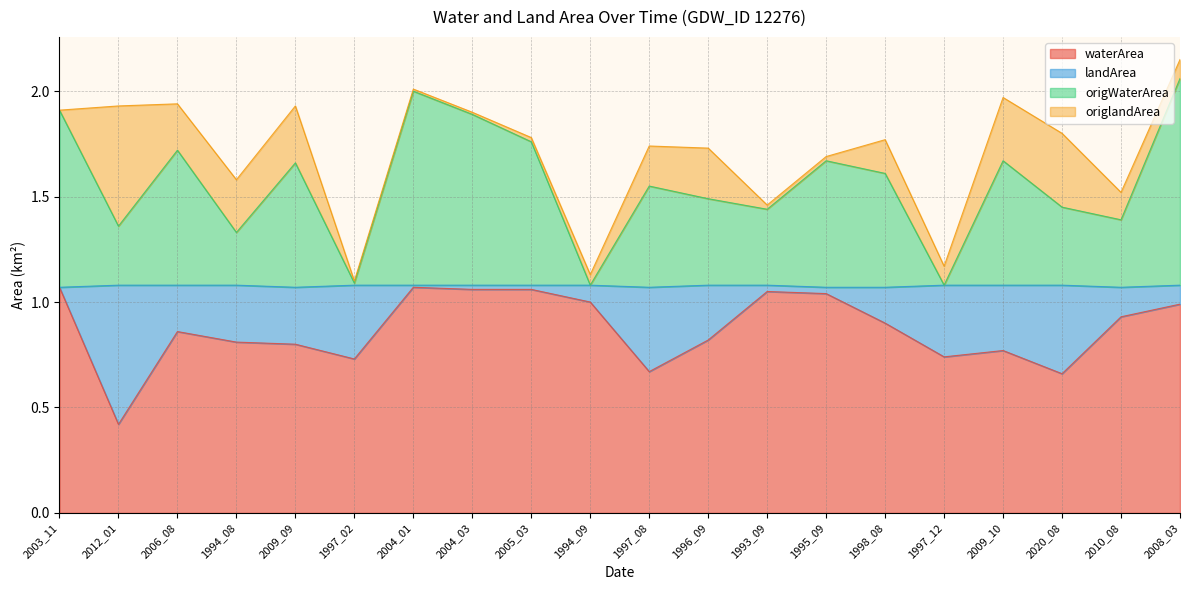

What is the label of the 6th point from the right?

1998_08